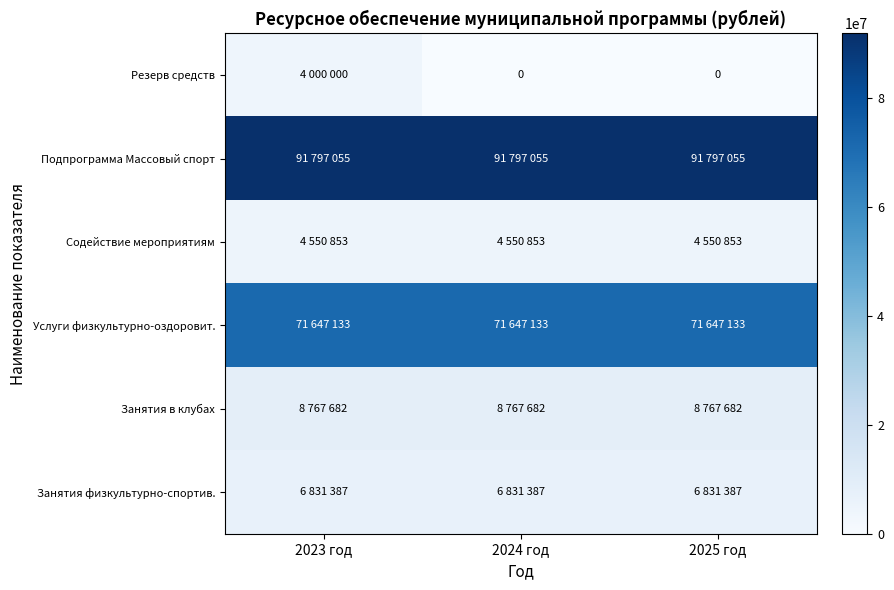

What is the total value across all series at 2024 год?

183594110